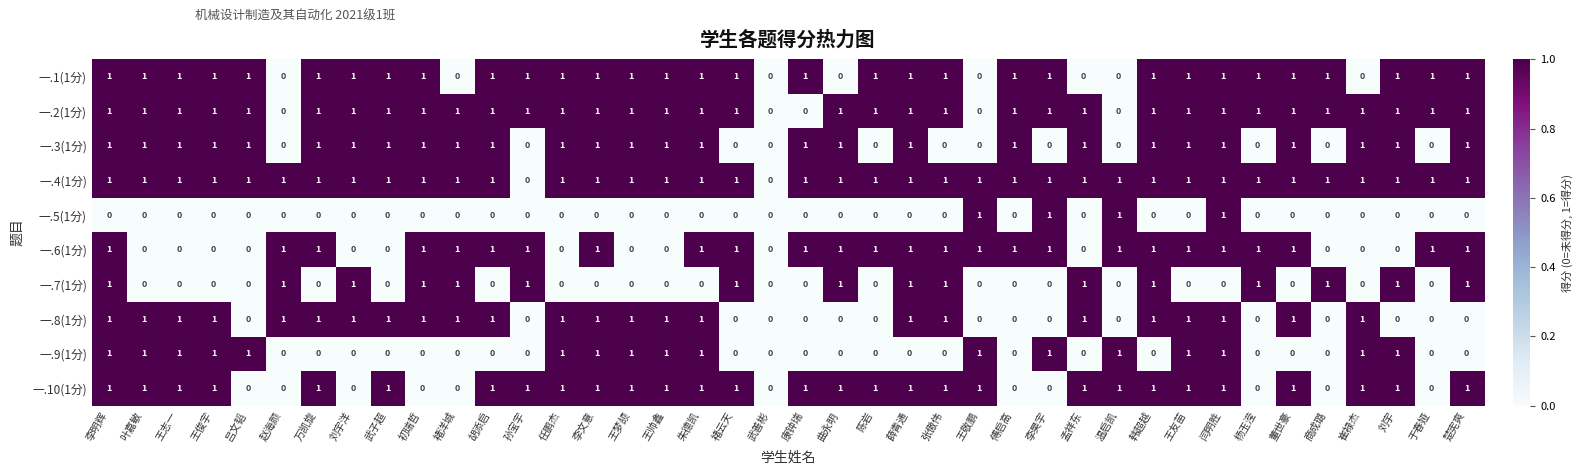

Which series has the largest total across all categories?

一.4(1分)